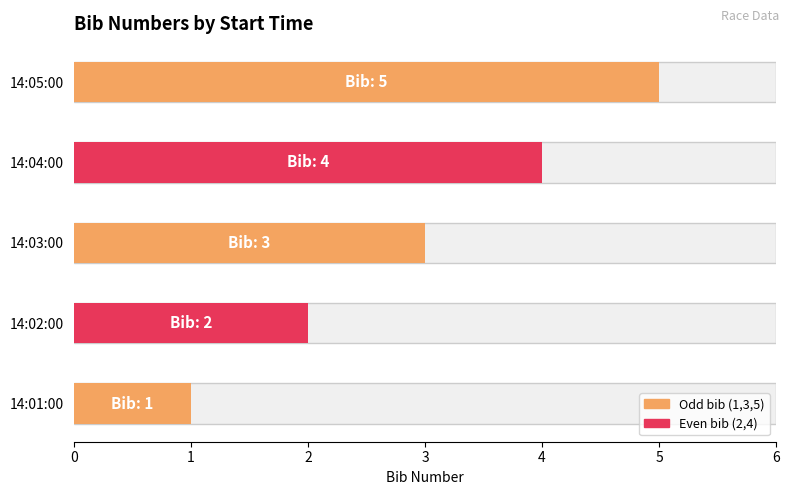

What is the value of the 3rd bar from the left?

3